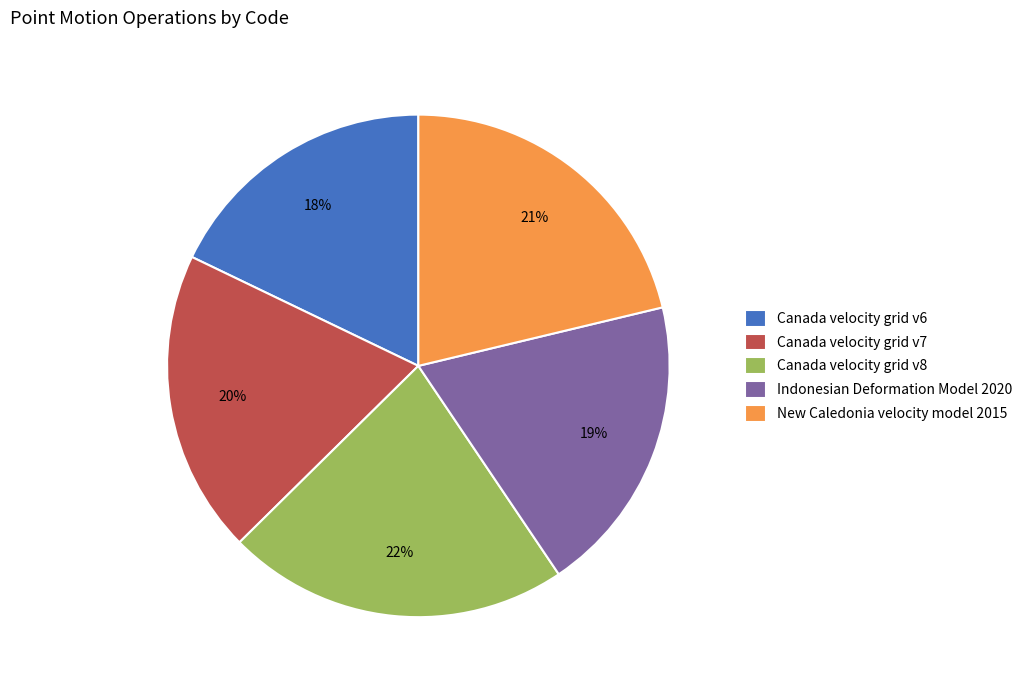

Combined, do Indonesian Deformation Model 2020 and New Caledonia velocity model 2015 account for over 50%?

No